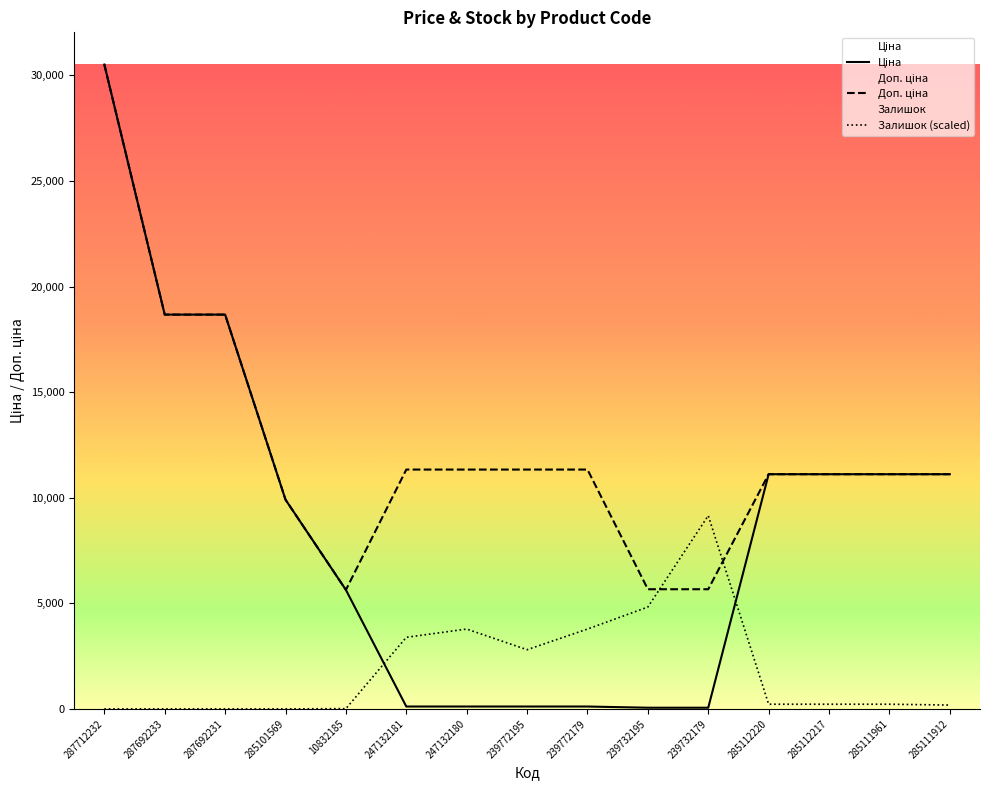

What position from the left is 239772195?

8